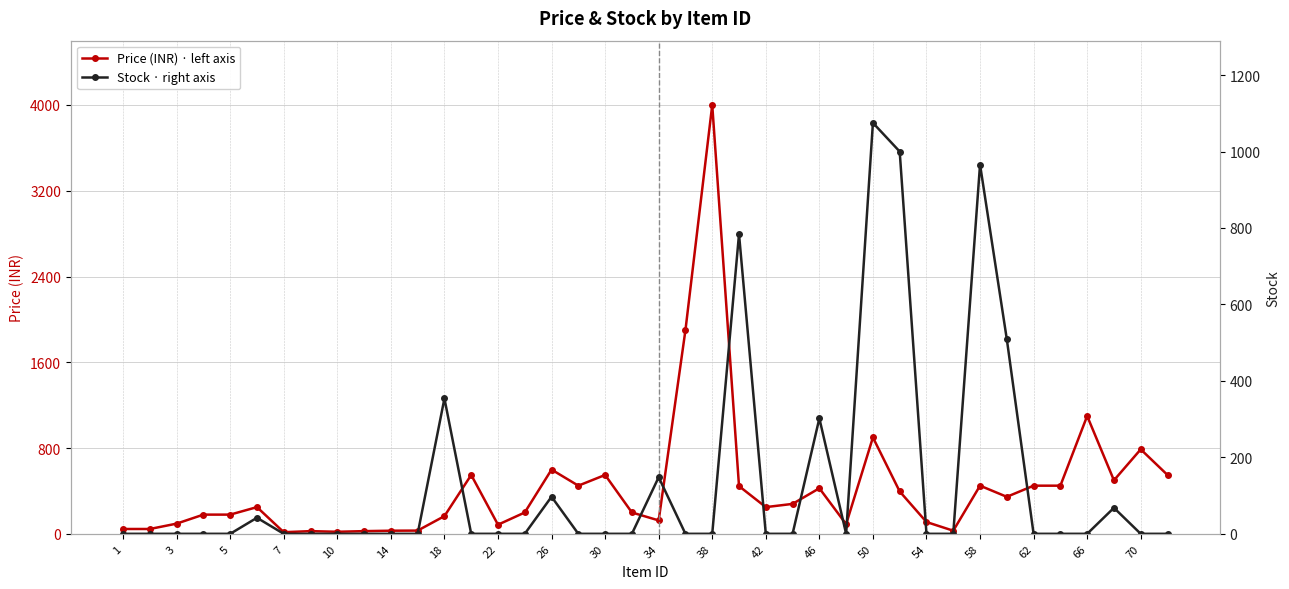

Reading left to right, transcribe all the data shown in this chart.

Price (INR) · left axis: 45	45	95	179	179	249	15	25	19	25	29	30	165	549	85	199	599	449	549	199	125	1900	4000	445	249	279	425	90	899	395	110	29	449	345	449	449	1099	499	788	549
Stock · right axis: 0	0	0	0	0	42	0	0	0	0	0	0	354	0	0	0	97	0	0	0	148	0	0	784	0	0	302	0	1075	1000	0	0	966	509	0	0	0	68	0	0